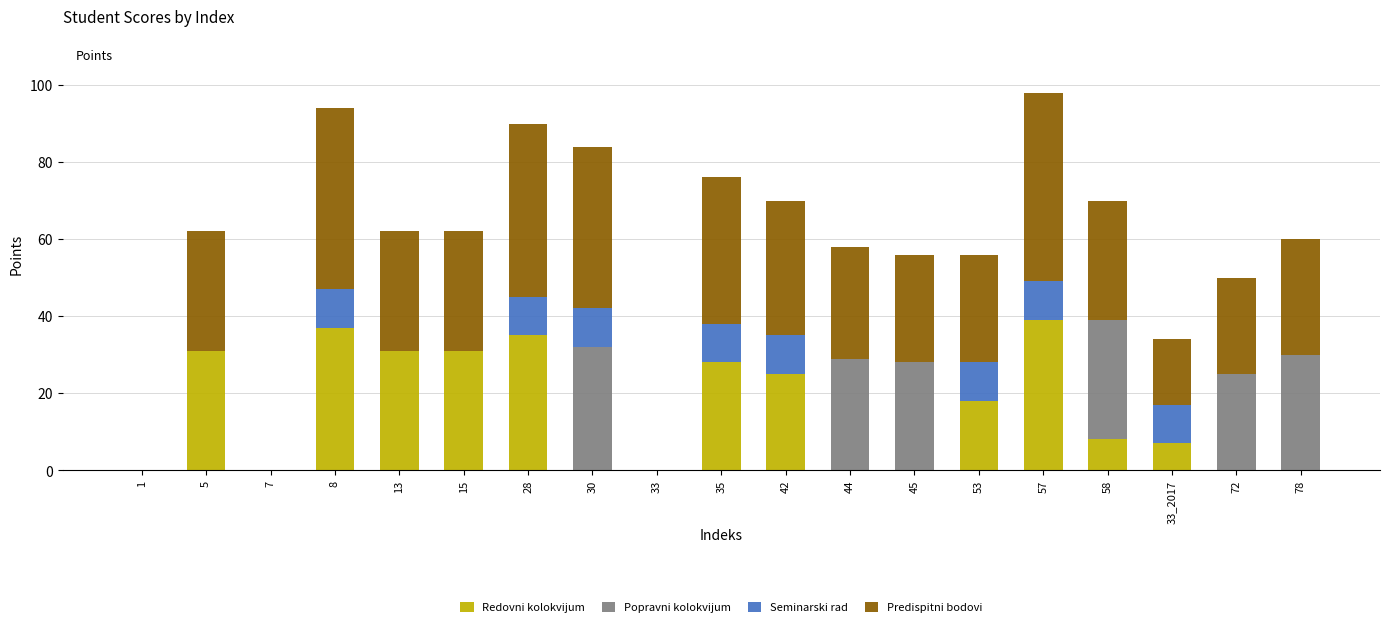

What is the approximate value of Redovni kolokvijum at 57?

39